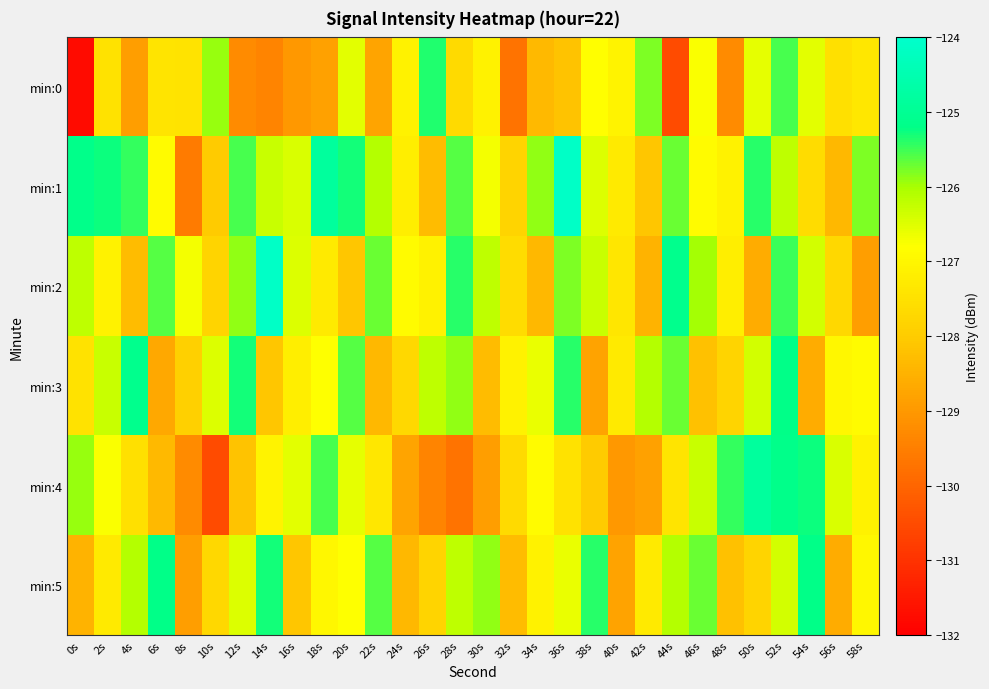

List the series in order of their peak value, lowest first.

min:0, min:5, min:3, min:4, min:1, min:2